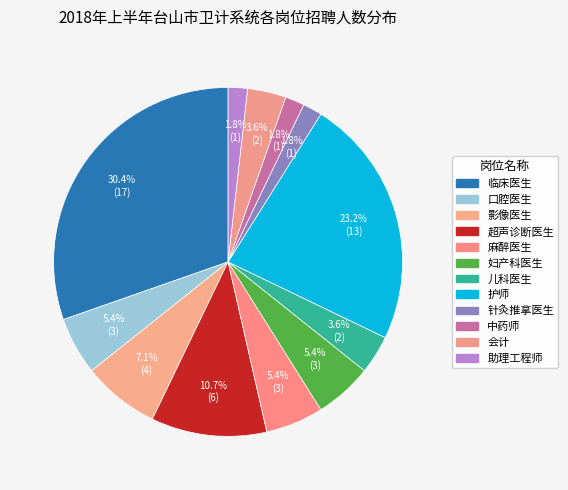

Count the number of slices in the pie.

12